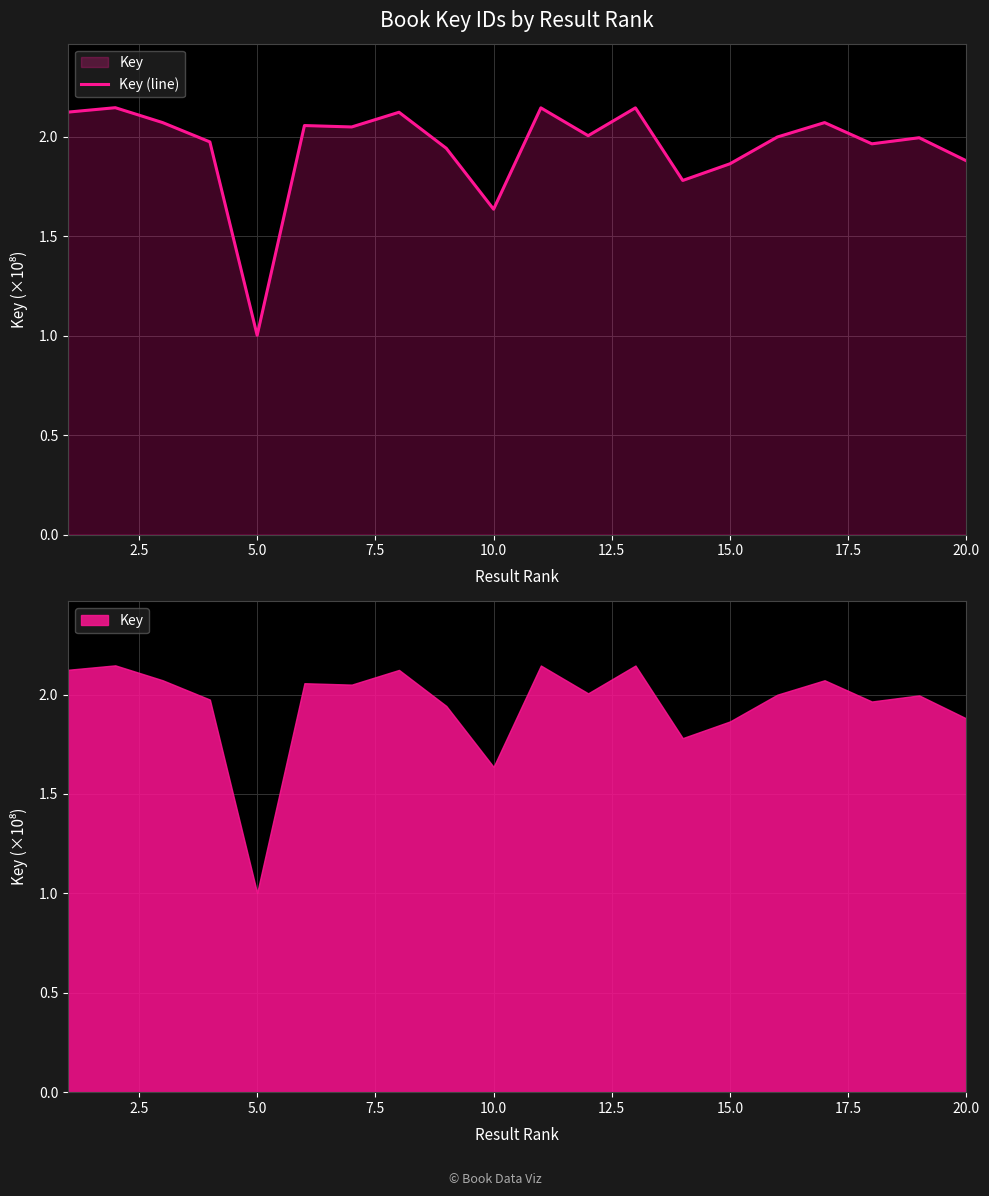

Count the number of data series in this chart.

1